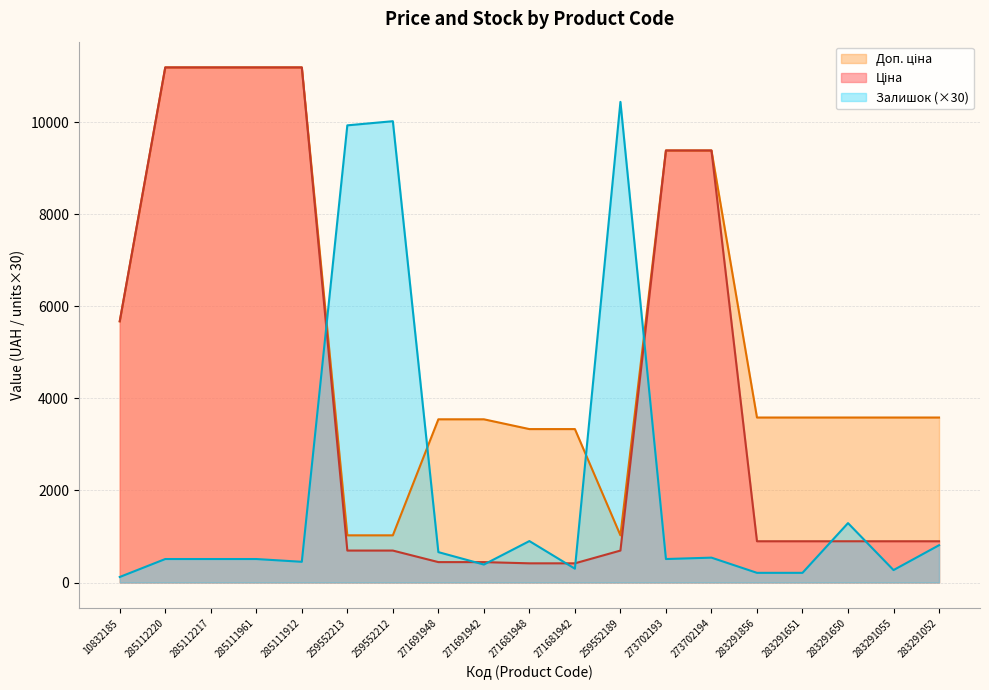

Reading left to right, list all the values displayed in this chart.

Ціна: 5673.8	11188.2	11188.2	11188.2	11188.2	693.7	693.7	443.1	443.1	416.6	416.6	693.7	9384.0	9384.0	895.9	895.9	895.9	895.9	895.9
Доп. ціна: 5673.8	11188.2	11188.2	11188.2	11188.2	1024.6	1024.6	3545.0	3545.0	3332.5	3332.5	1024.6	9384.0	9384.0	3583.6	3583.6	3583.6	3583.6	3583.6
Залишок: 120.0	510.0	510.0	510.0	450.0	9930.0	10020.0	660.0	390.0	900.0	300.0	10440.0	510.0	540.0	210.0	210.0	1290.0	270.0	810.0